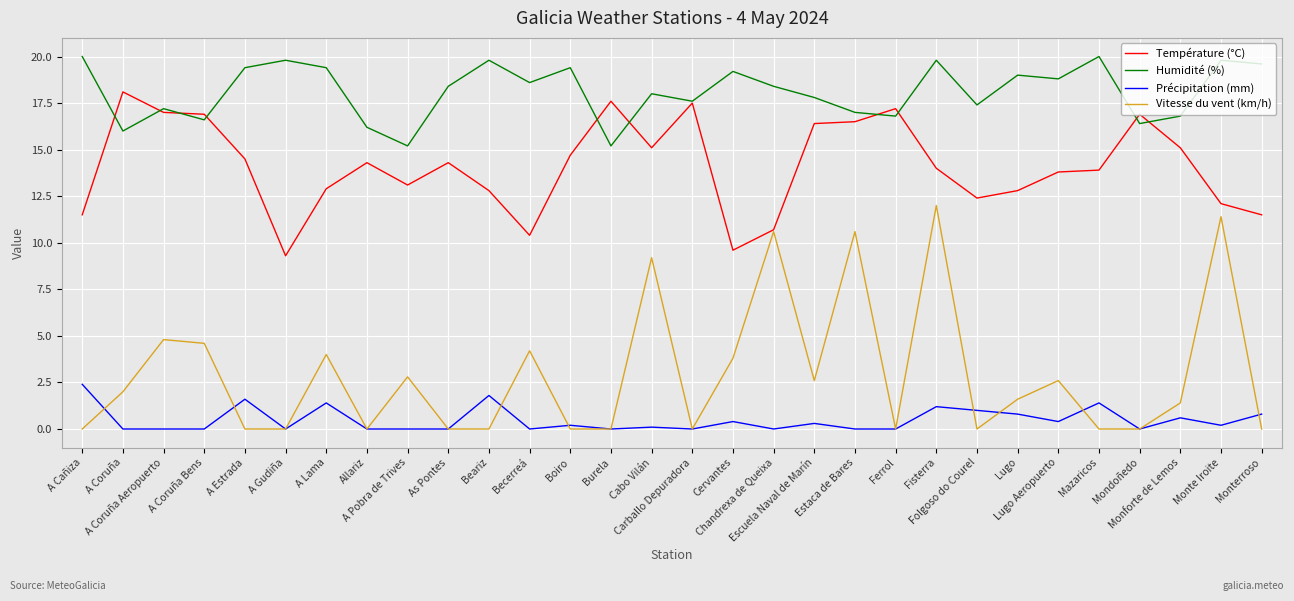

List the series in order of their peak value, highest first.

Humidité (%), Température (°C), Vitesse du vent (km/h), Précipitation (mm)